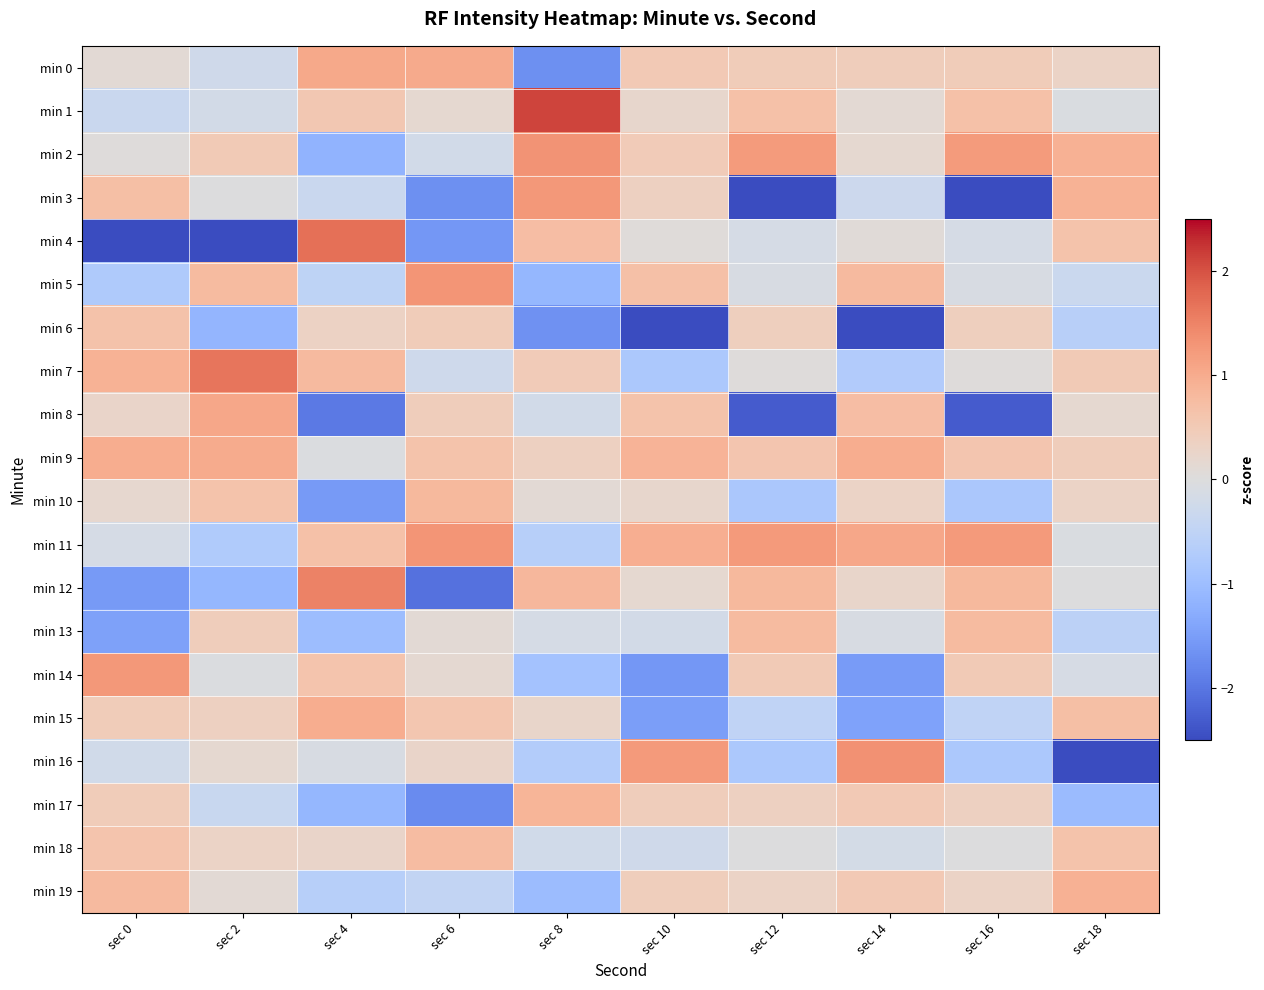

Which category has the lowest value across all series?

sec 18